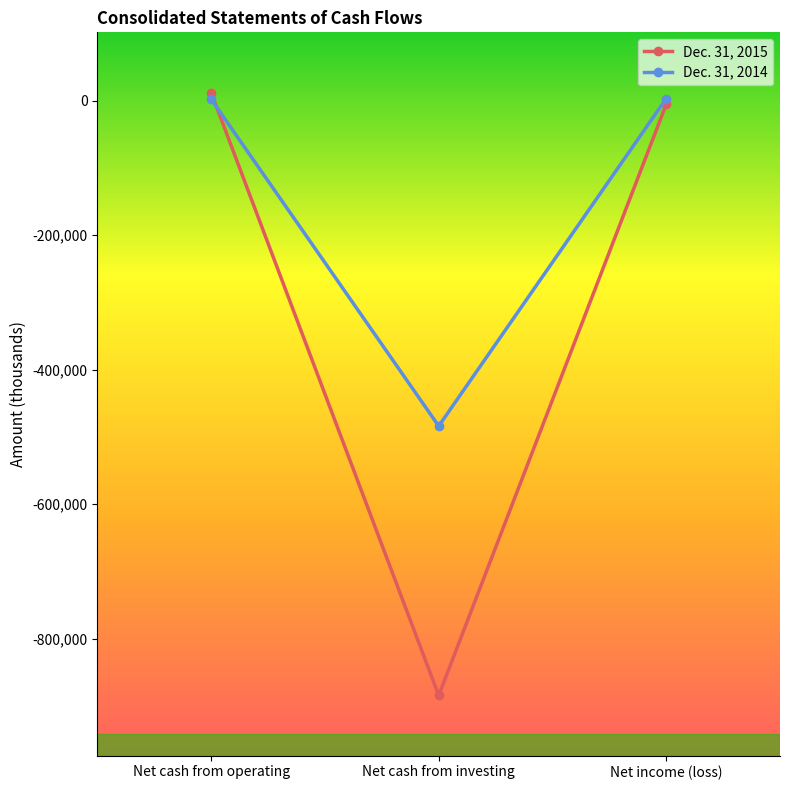

Is it true that Dec. 31, 2015 equals 11978 at Net cash from operating?

True